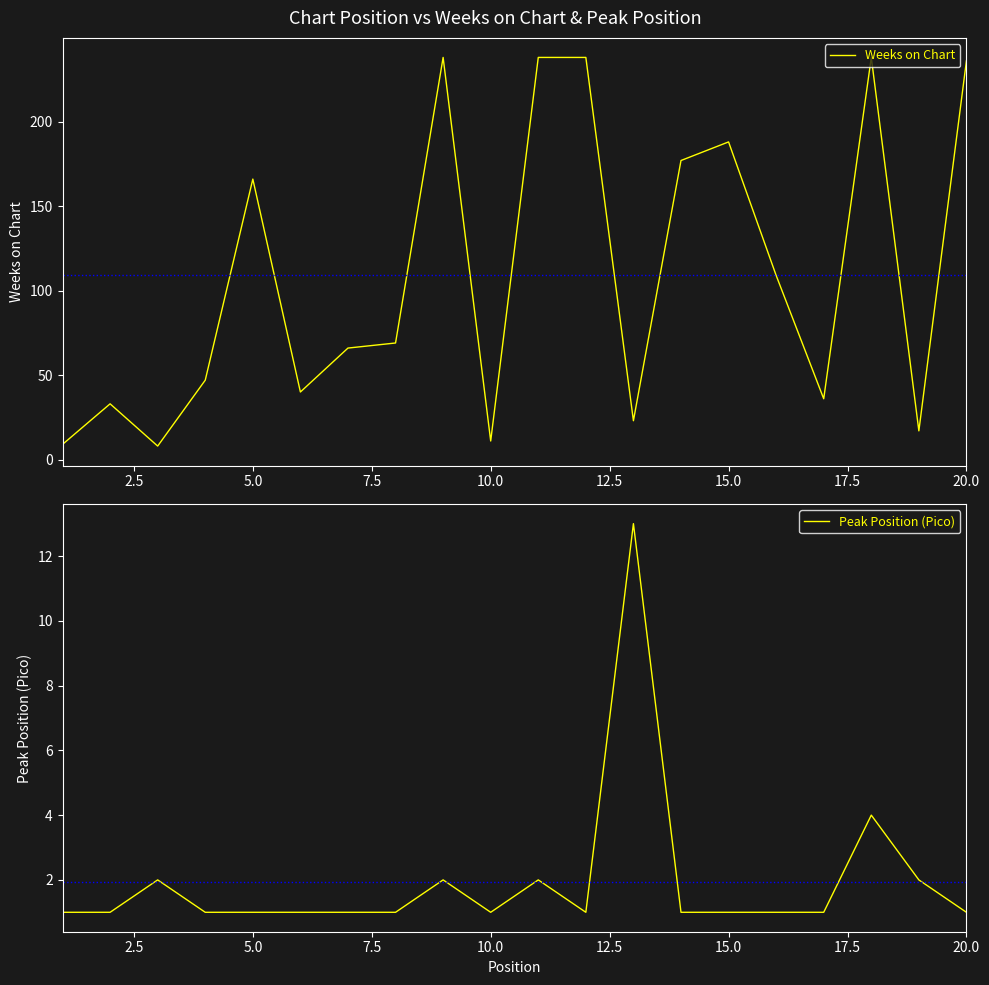

True or false: Peak Position (Pico) and Weeks on Chart intersect in this chart.

False